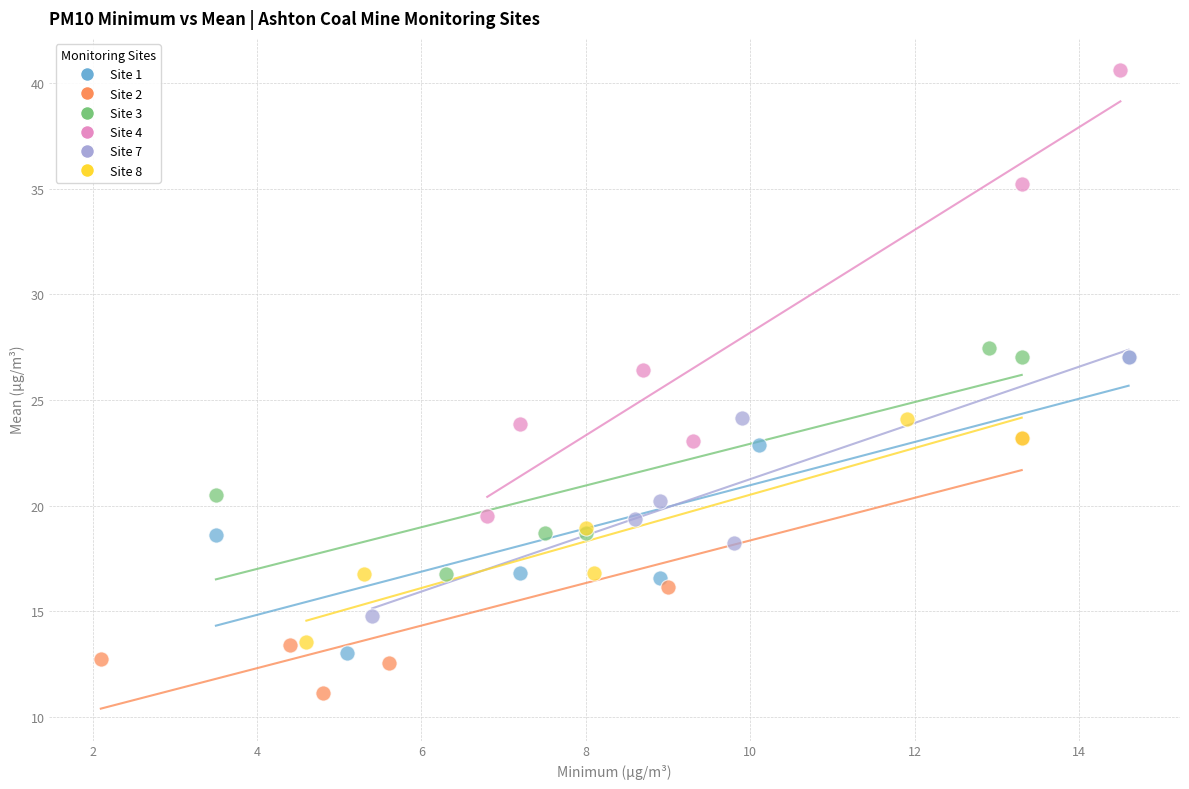

Which series contains the lowest Y value?

Site 2